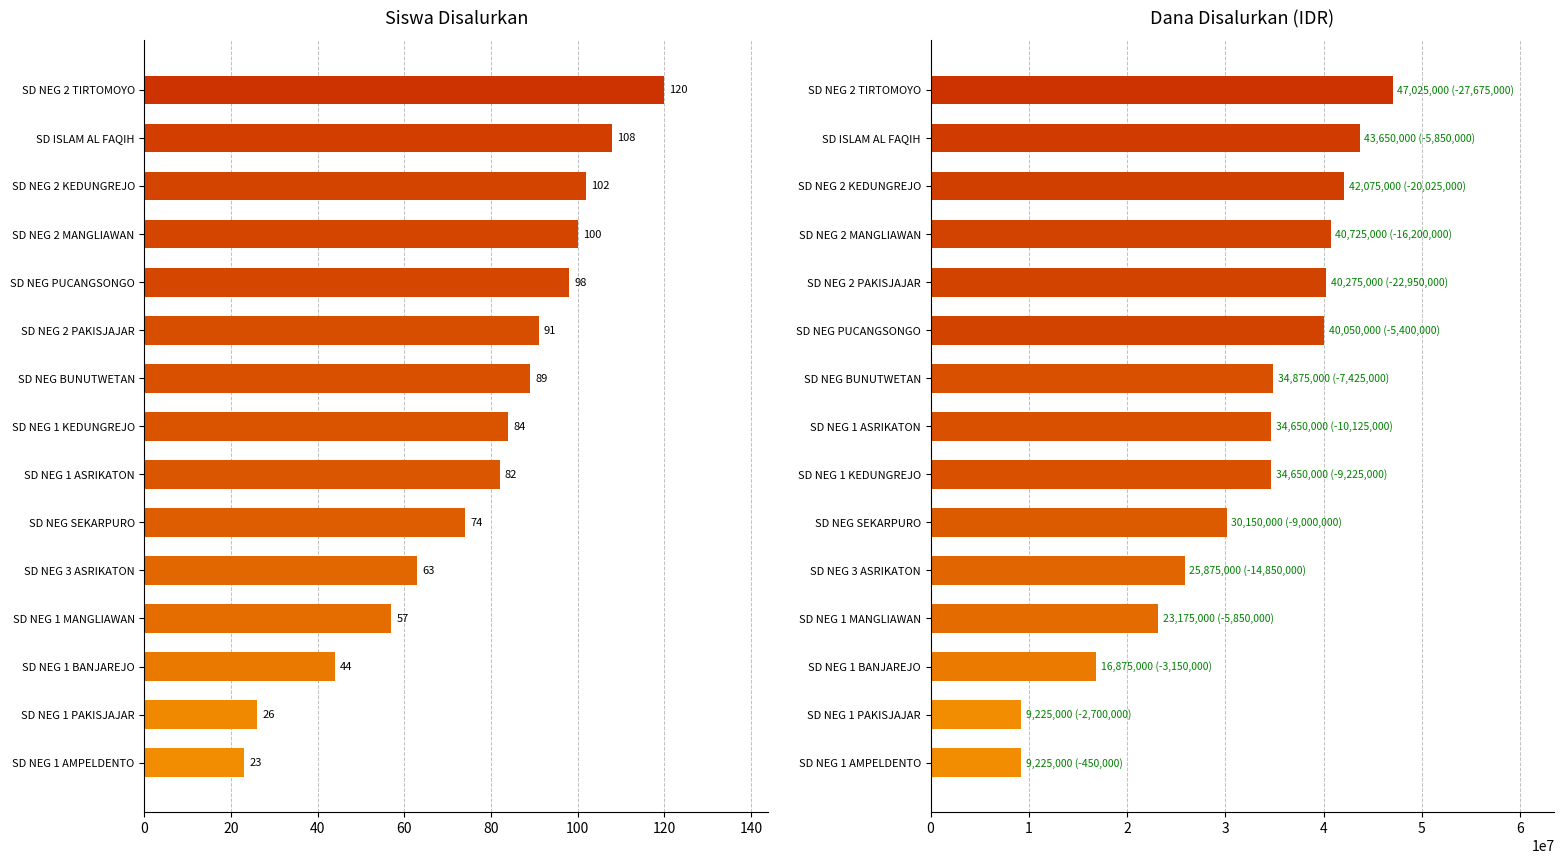

How many data points does each series have?

15